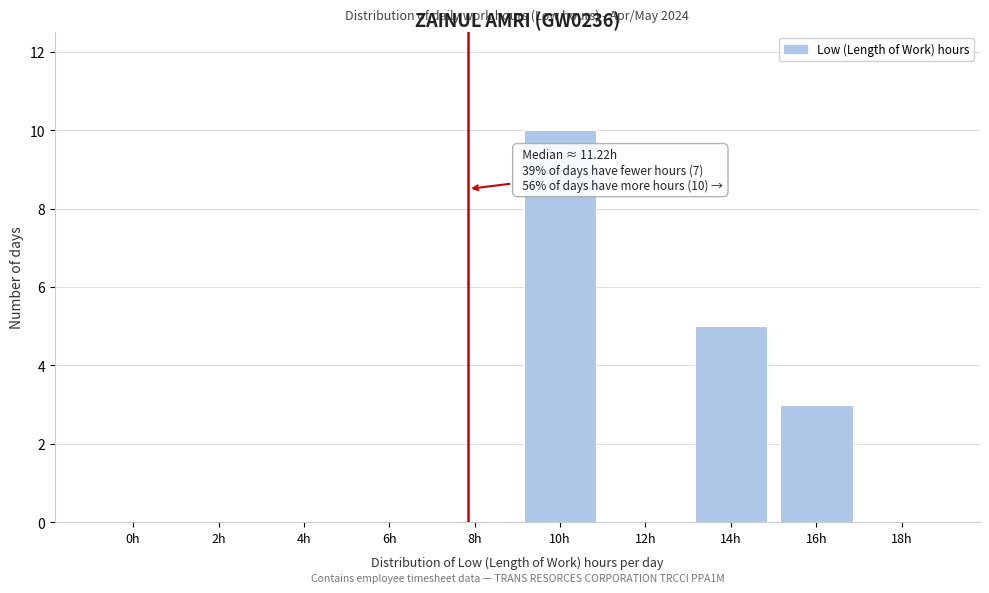

Reading left to right, extract all data points from this chart.

0h=0	2h=0	4h=0	6h=0	8h=0	10h=10	12h=0	14h=5	16h=3	18h=0